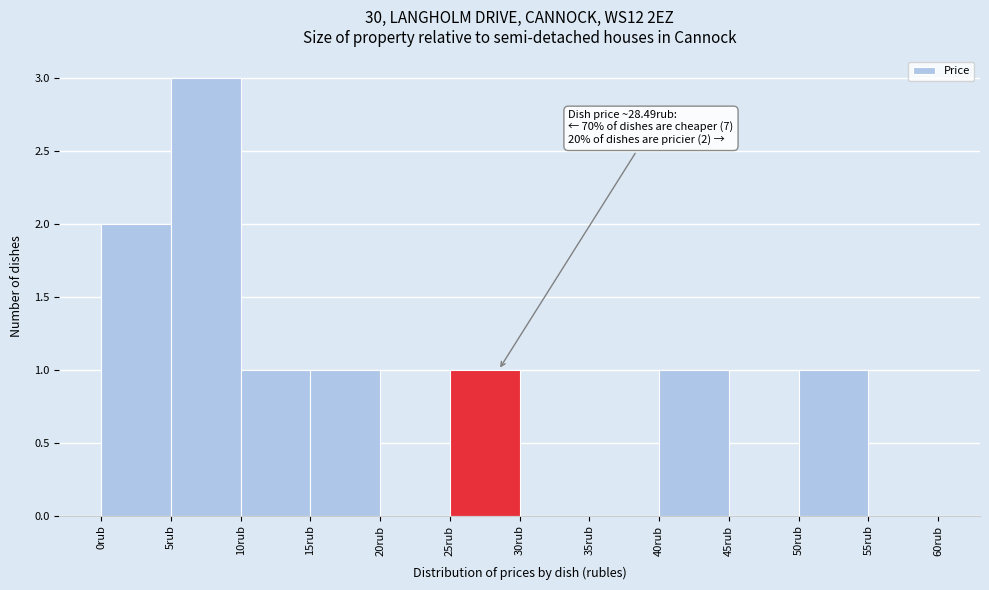

Which range on the x-axis has the tallest bar?

5 to 10